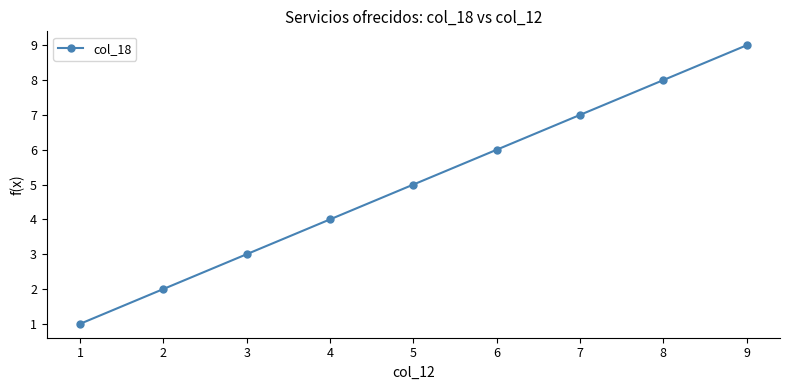

The chart shows a value of 2 at 2. True or false?

True